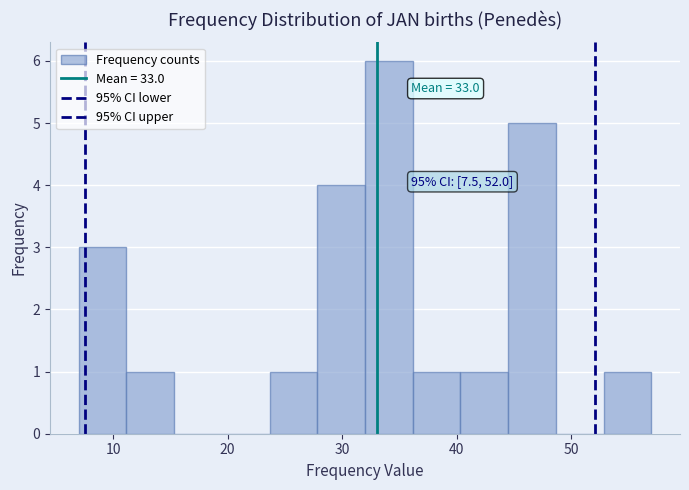

Over which range of the x-axis is the bar tallest?

32 to 36